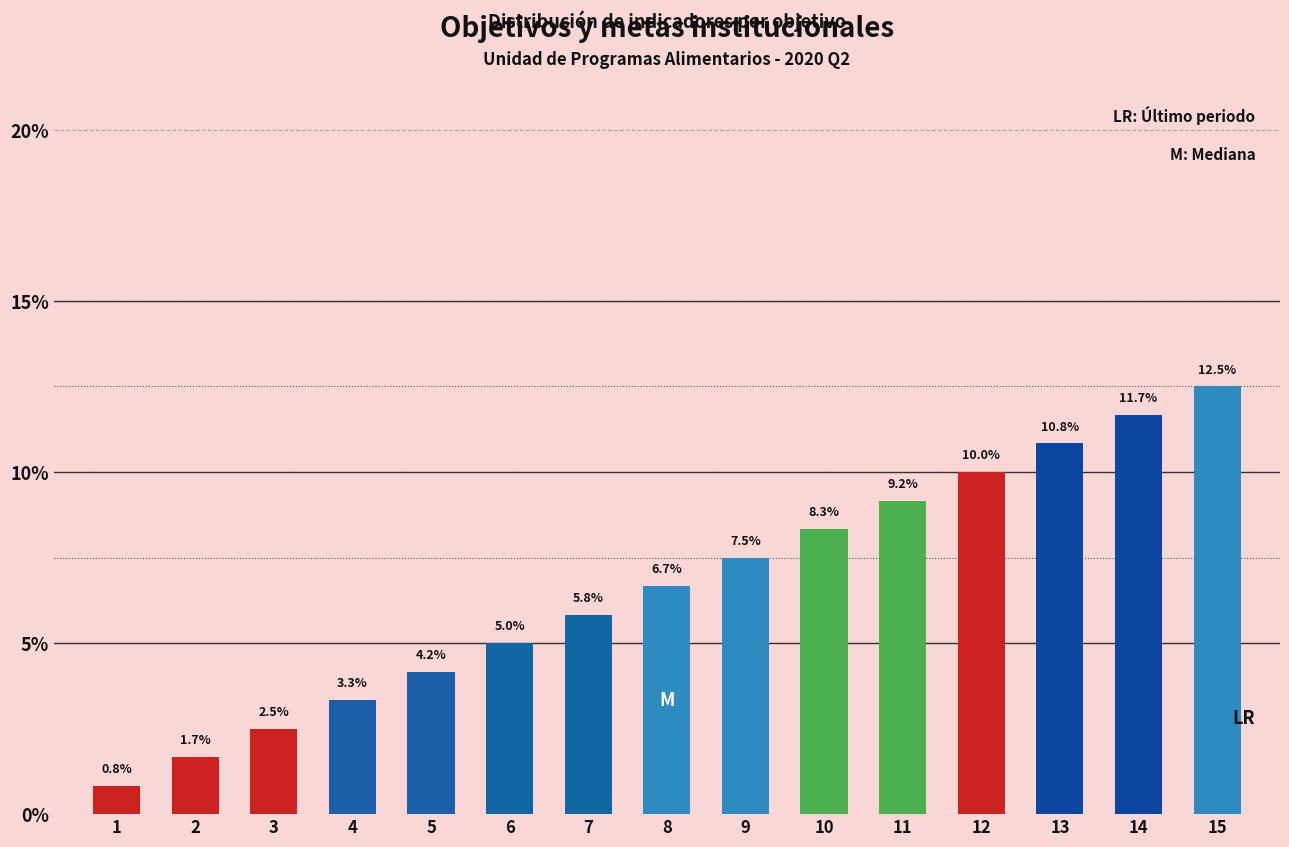

What is the minimum value shown in the chart?

0.8